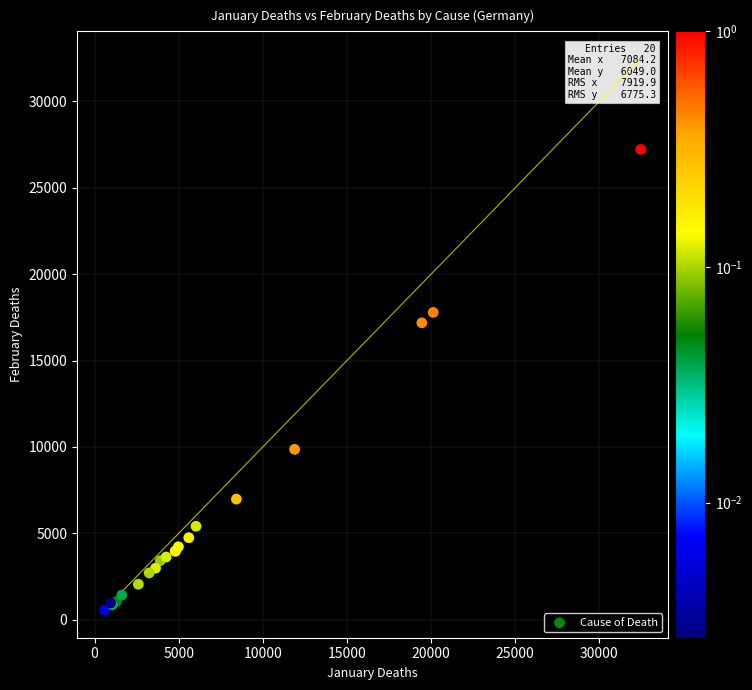

What Y value in the scatter plot is closest to 13886?

17184